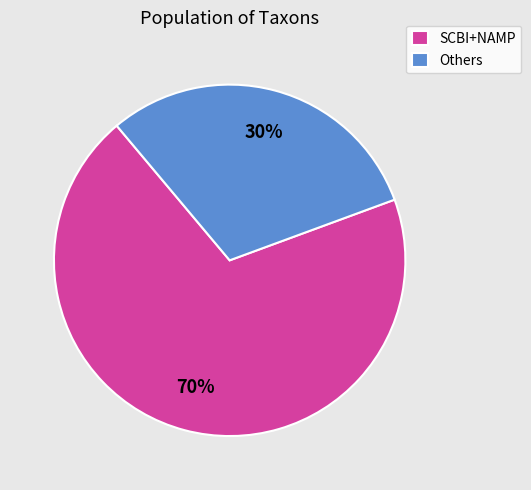

To the nearest percent, what is the average slice percentage?

50%